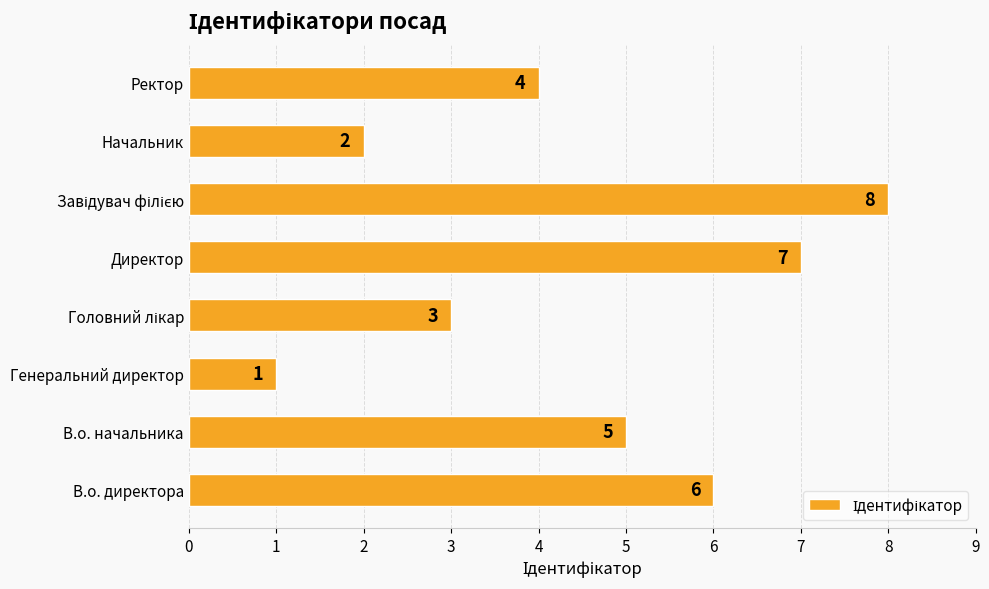

True or false: the data shows 7 at Директор.

True